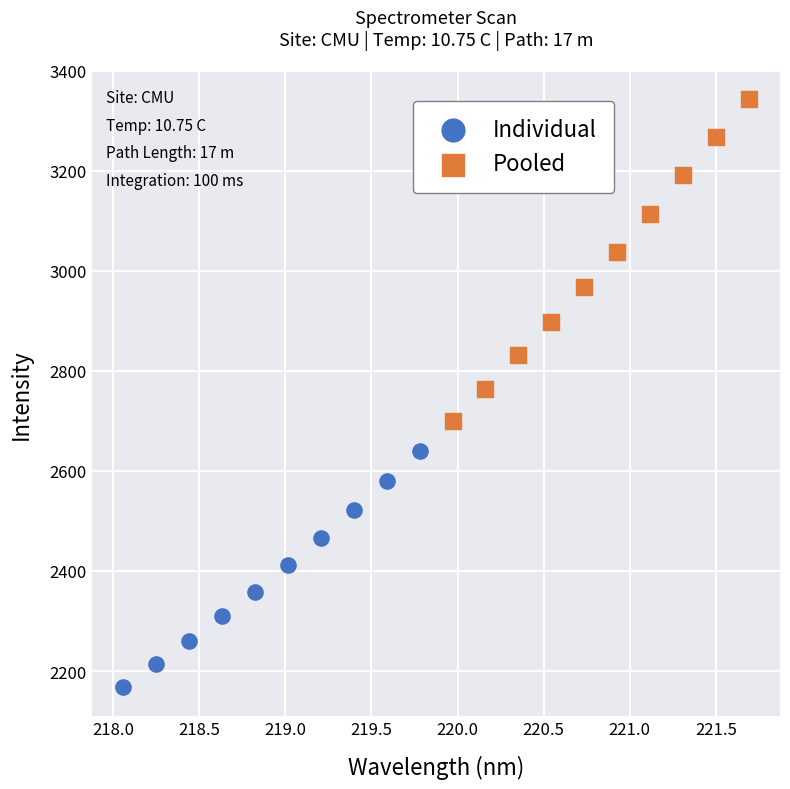

Which series contains the lowest Y value?

Individual